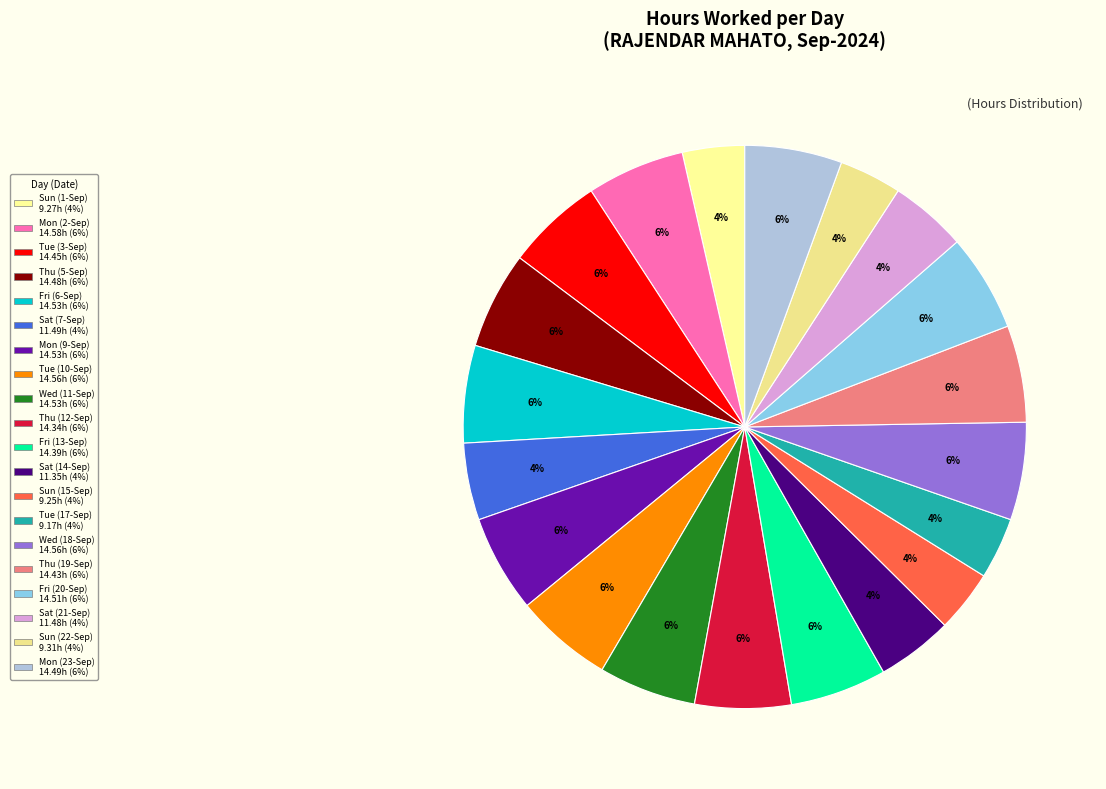

Count the number of slices in the pie.

20